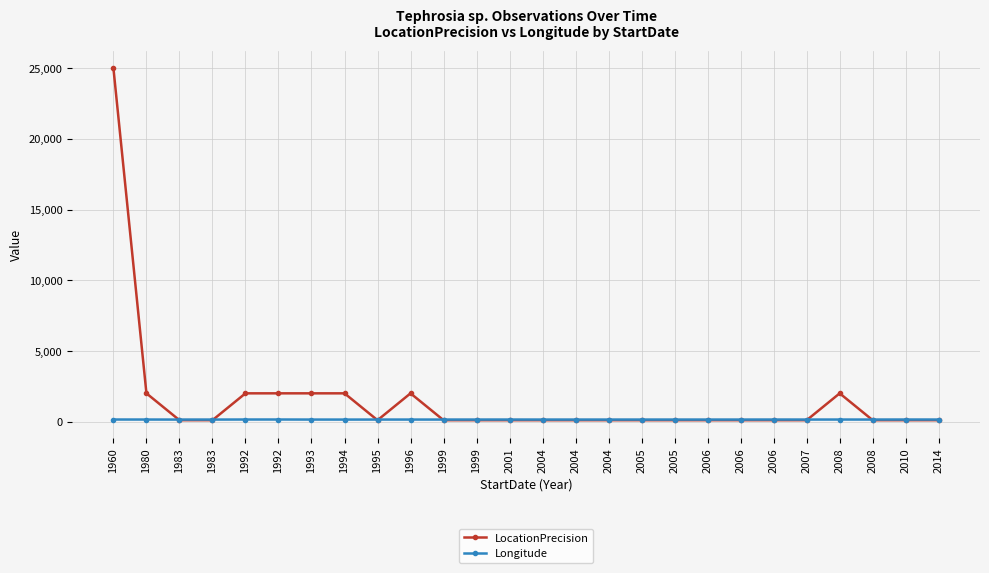

The value of LocationPrecision at 2006 is 100.0. True or false?

True